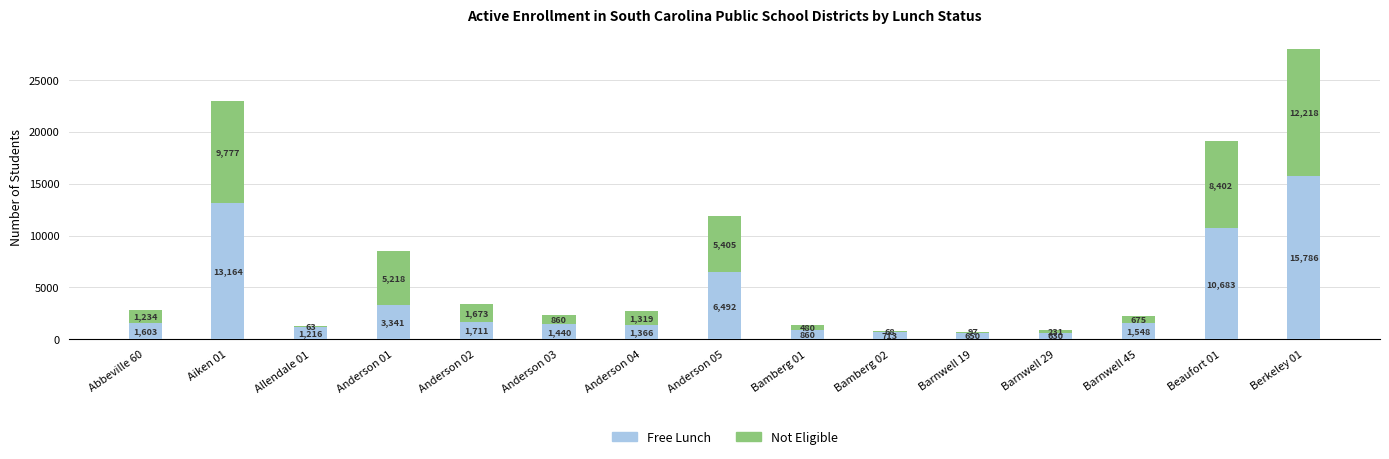

At which label does Free Lunch first exceed 1548?

Abbeville 60